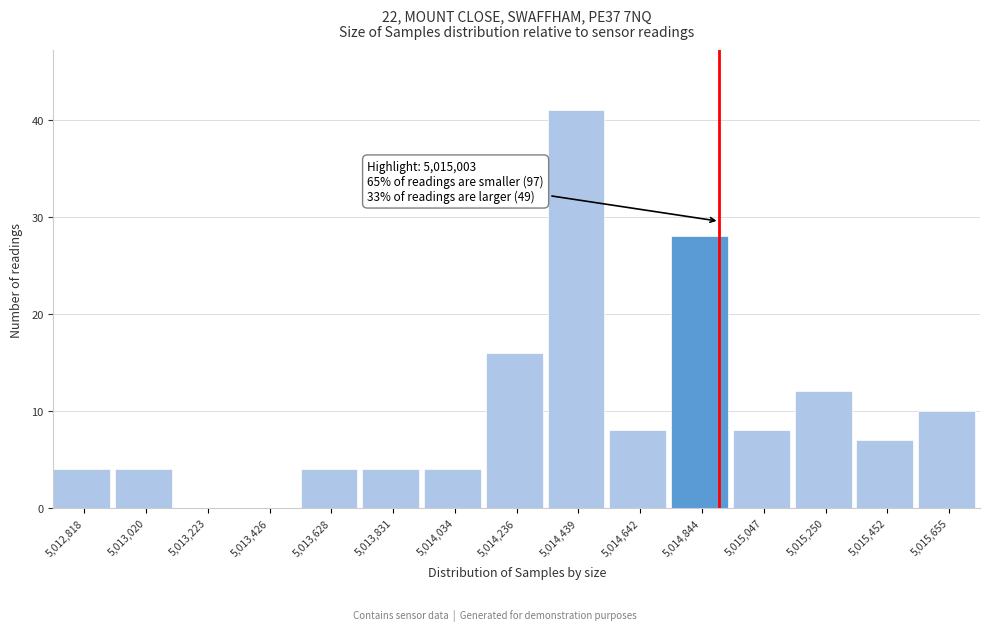

Reading right to left, extract all data points from this chart.

5,015,655=10	5,015,452=7	5,015,250=12	5,015,047=8	5,014,844=28	5,014,642=8	5,014,439=41	5,014,236=16	5,014,034=4	5,013,831=4	5,013,628=4	5,013,426=0	5,013,223=0	5,013,020=4	5,012,818=4